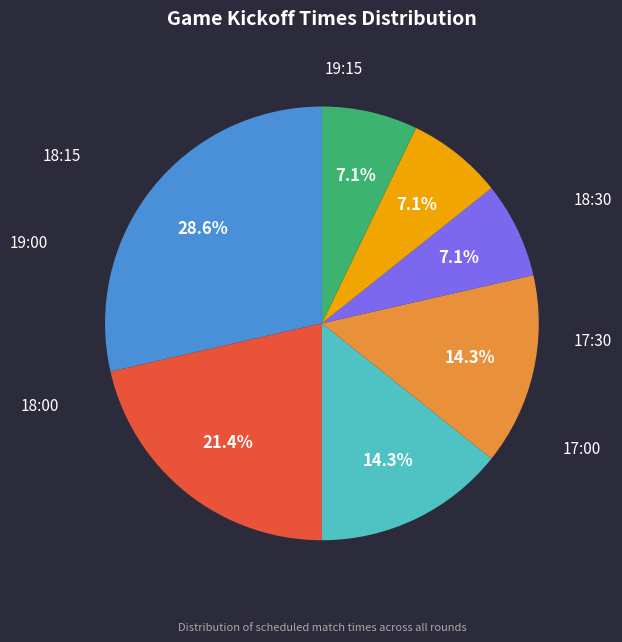

Is there a majority slice in this chart?

No